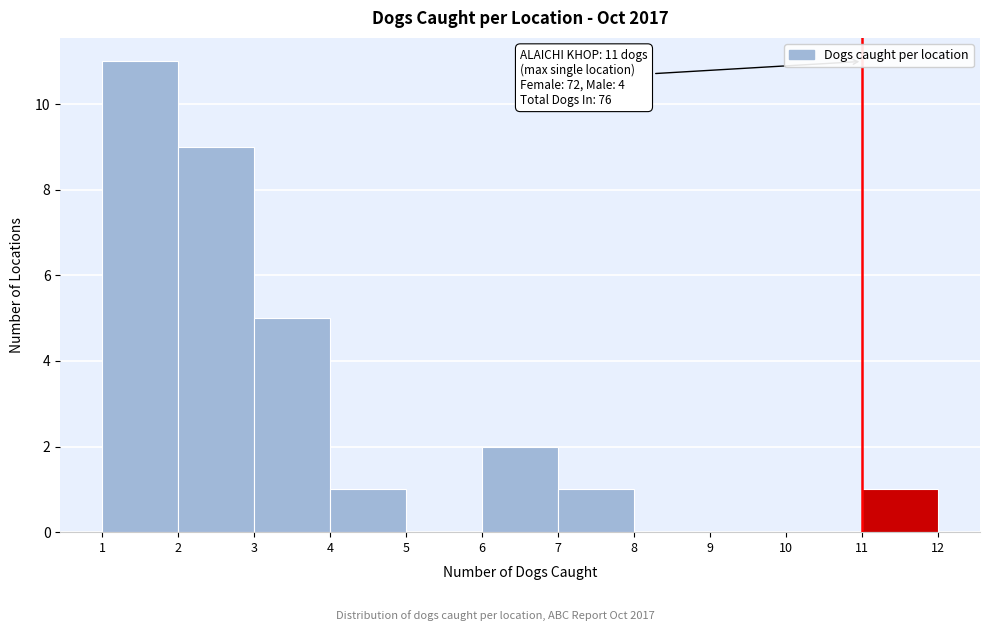

Over which range of the x-axis is the bar tallest?

1 to 2